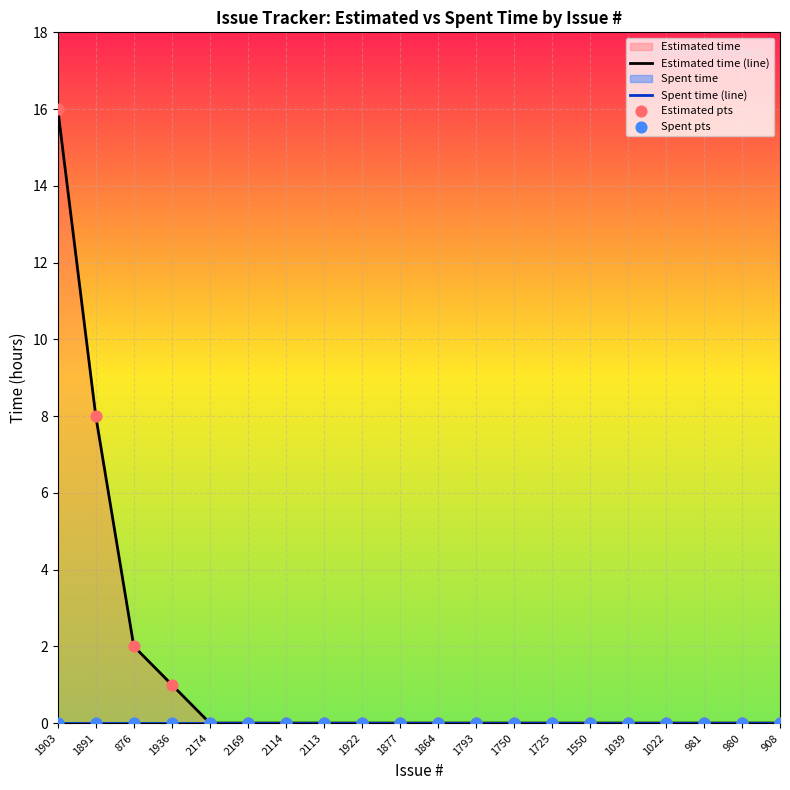

At which category is the sum across all series the highest?

1903